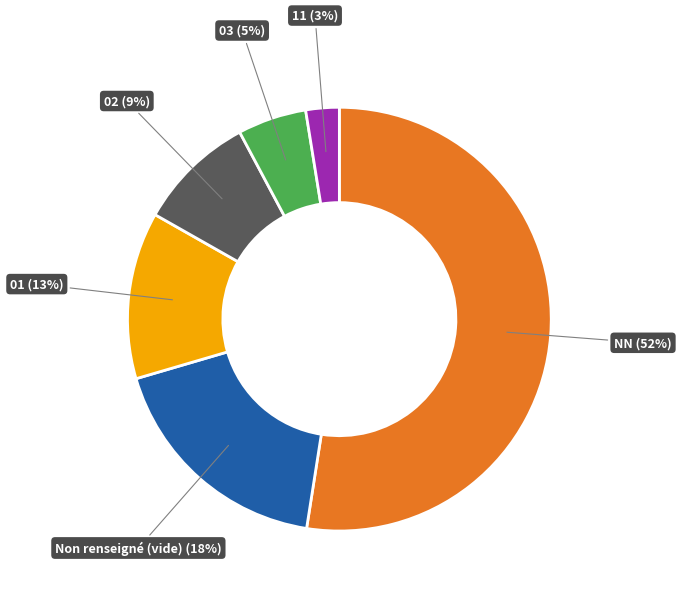

Is there a majority slice in this chart?

Yes